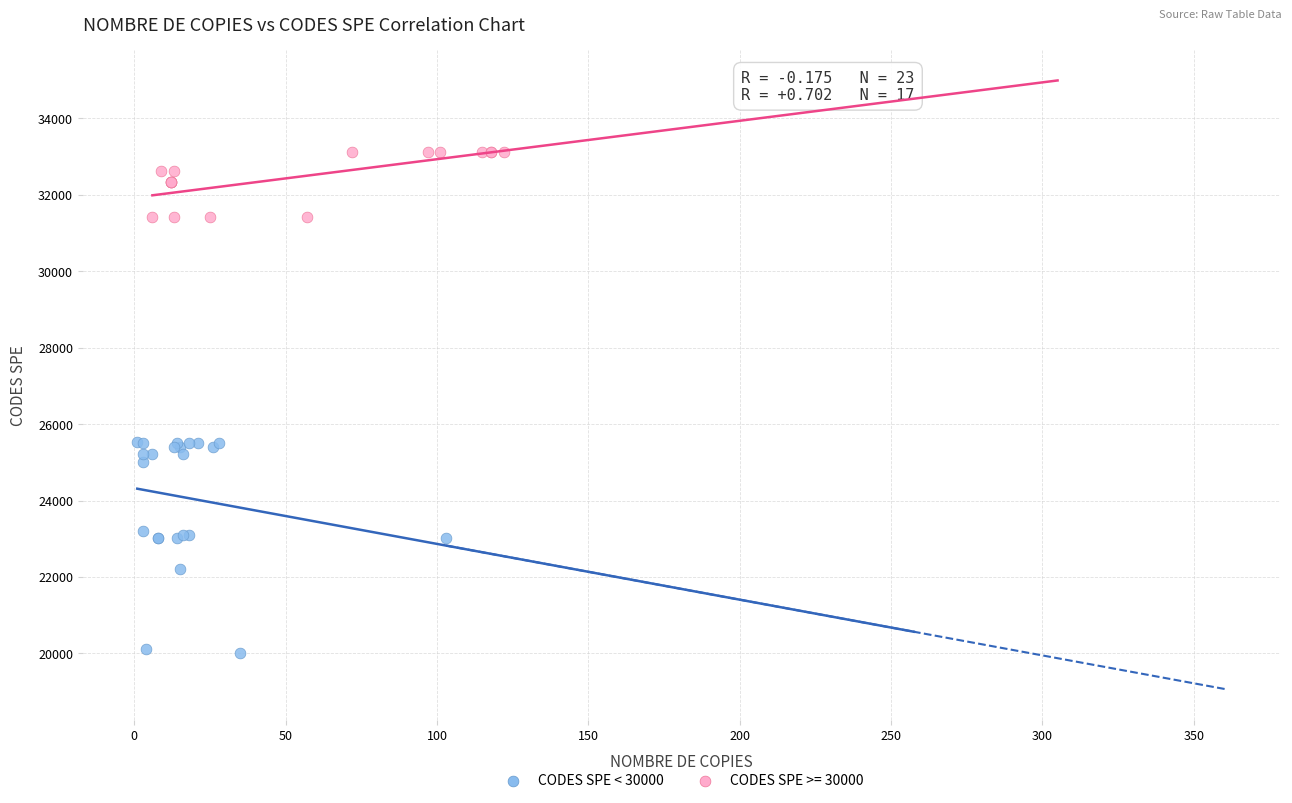

Which series reaches the maximum Y coordinate?

CODES SPE >= 30000